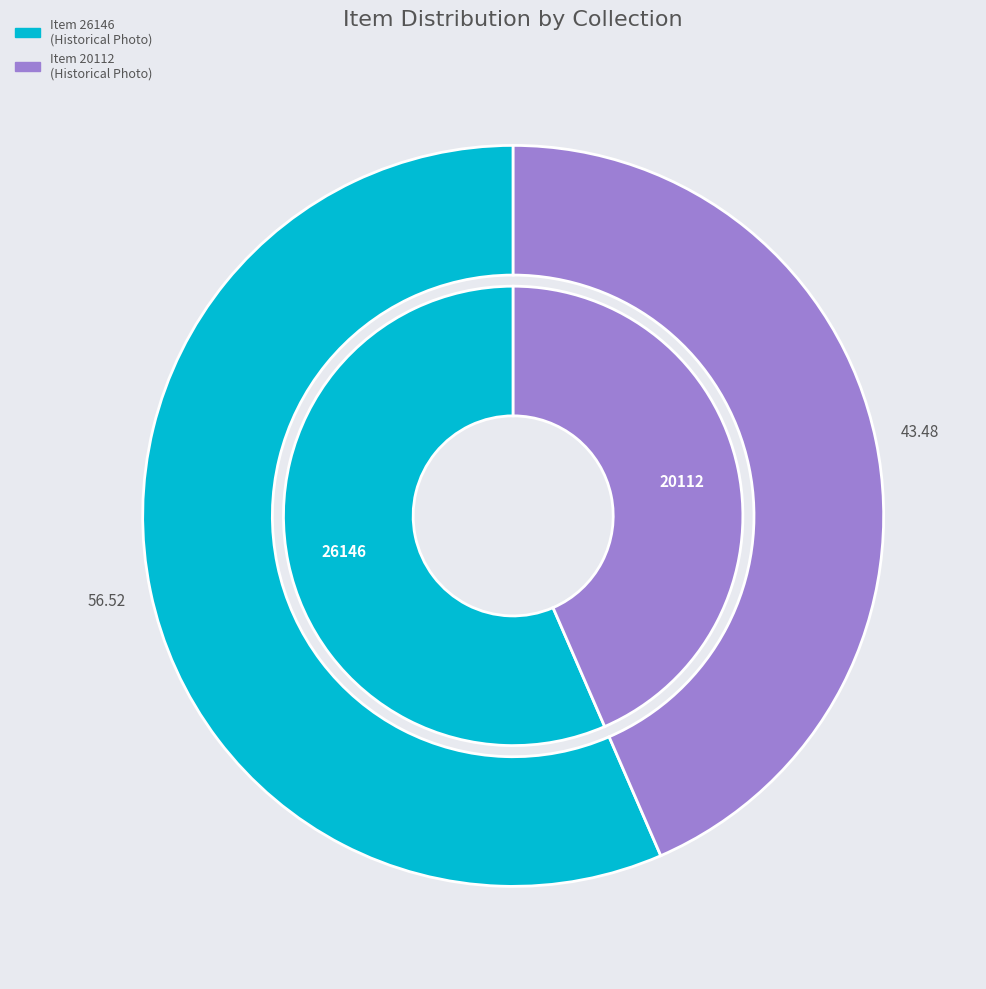

Which category accounts for the majority?

https://digitalsc.lib.vt.edu/items/show/26146